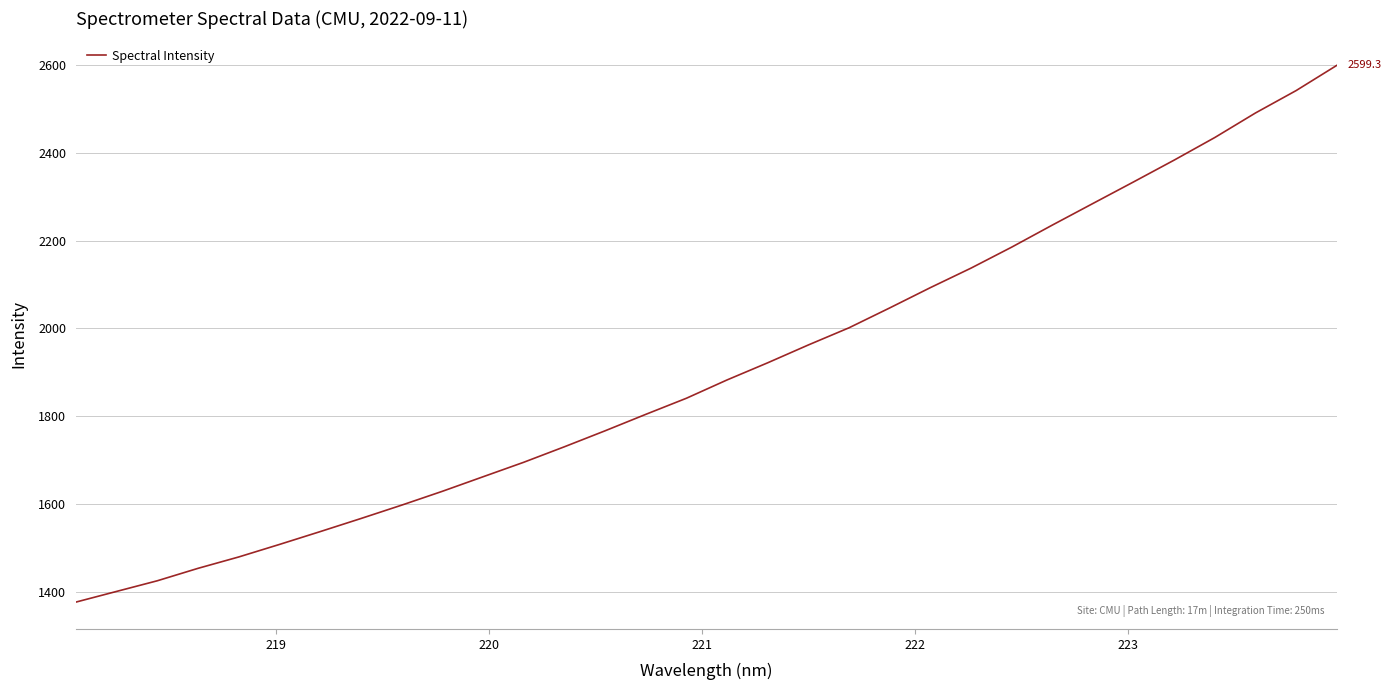

What is the difference between the maximum and minimum values?

1222.8